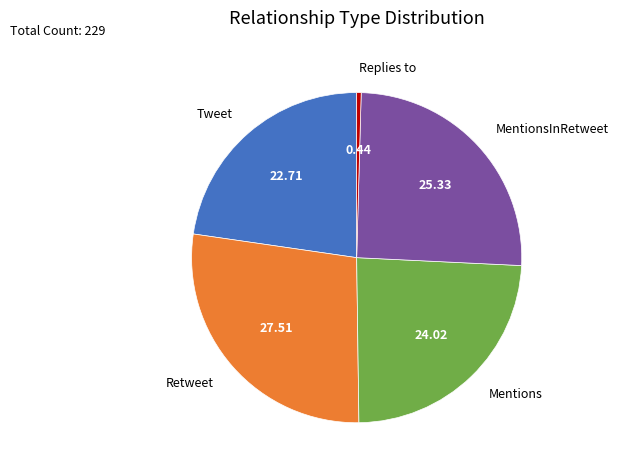

Is there any slice that represents more than half of the pie?

No